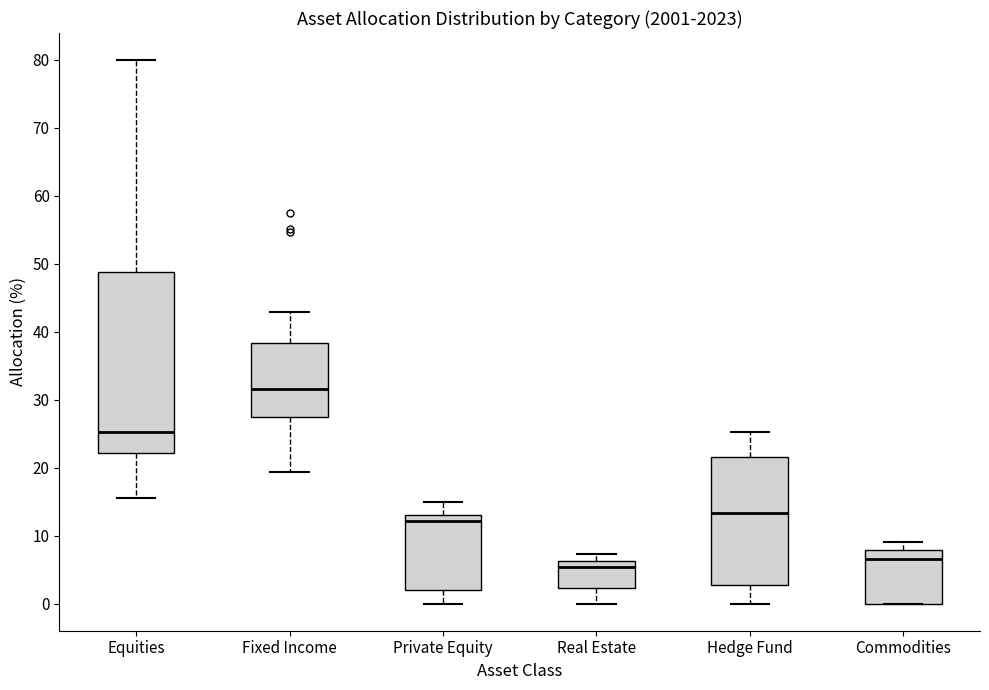

Which box has the highest median line?

Fixed Income